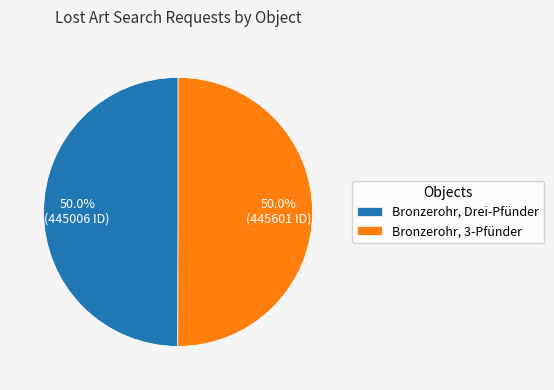

Combined, what portion of the pie is Bronzerohr, Drei-Pfünder and Bronzerohr, 3-Pfünder?

100.0%